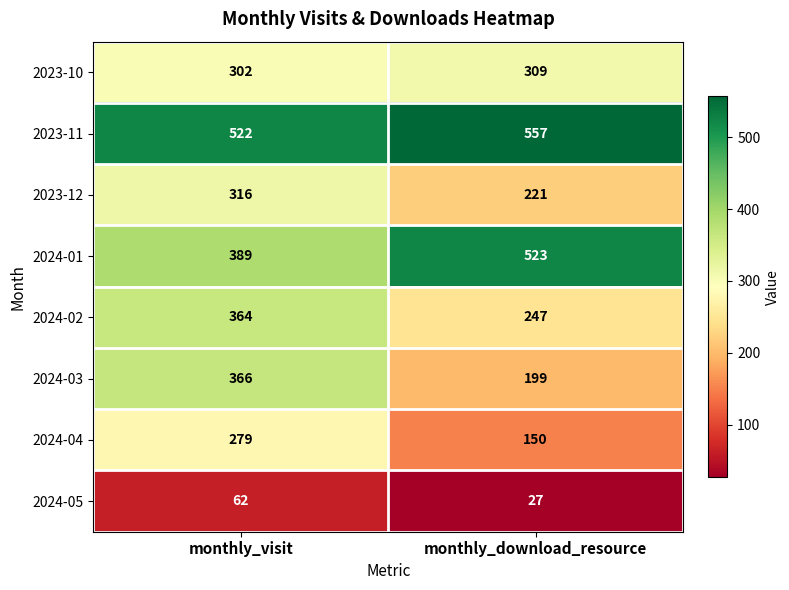

Reading left to right, transcribe all the data shown in this chart.

2023-10: 302	309
2023-11: 522	557
2023-12: 316	221
2024-01: 389	523
2024-02: 364	247
2024-03: 366	199
2024-04: 279	150
2024-05: 62	27